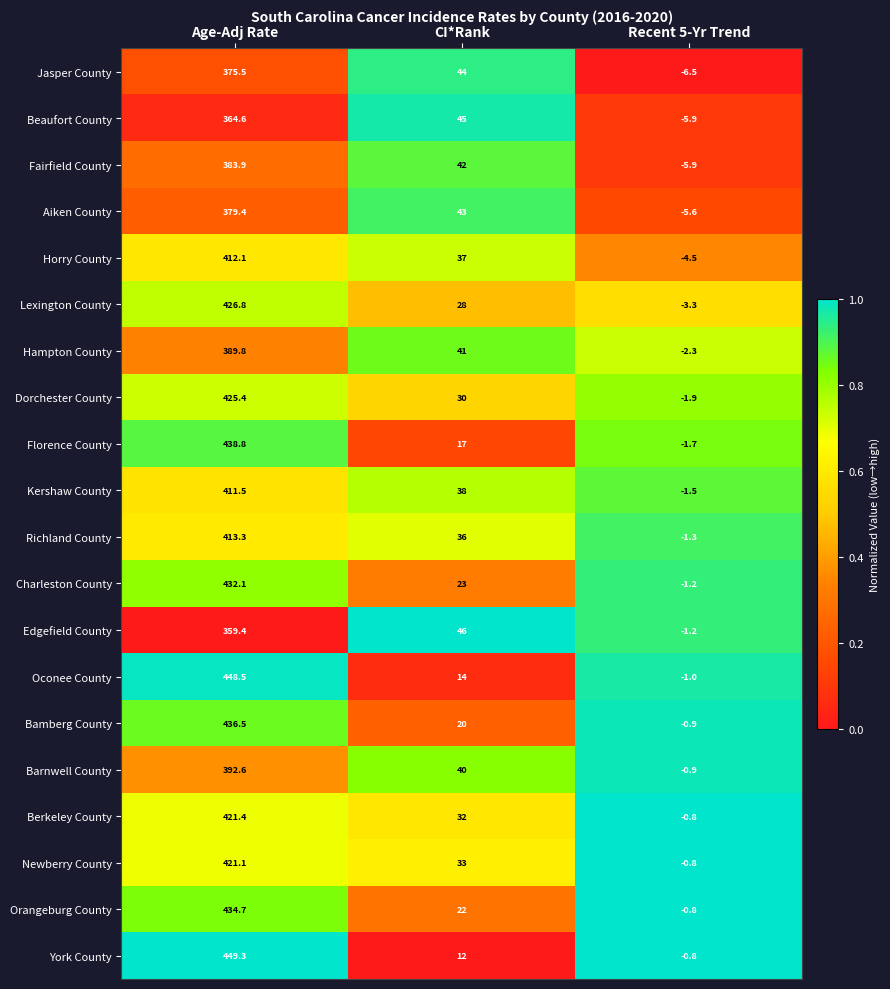

What is the average value of the Barnwell County series?

143.9